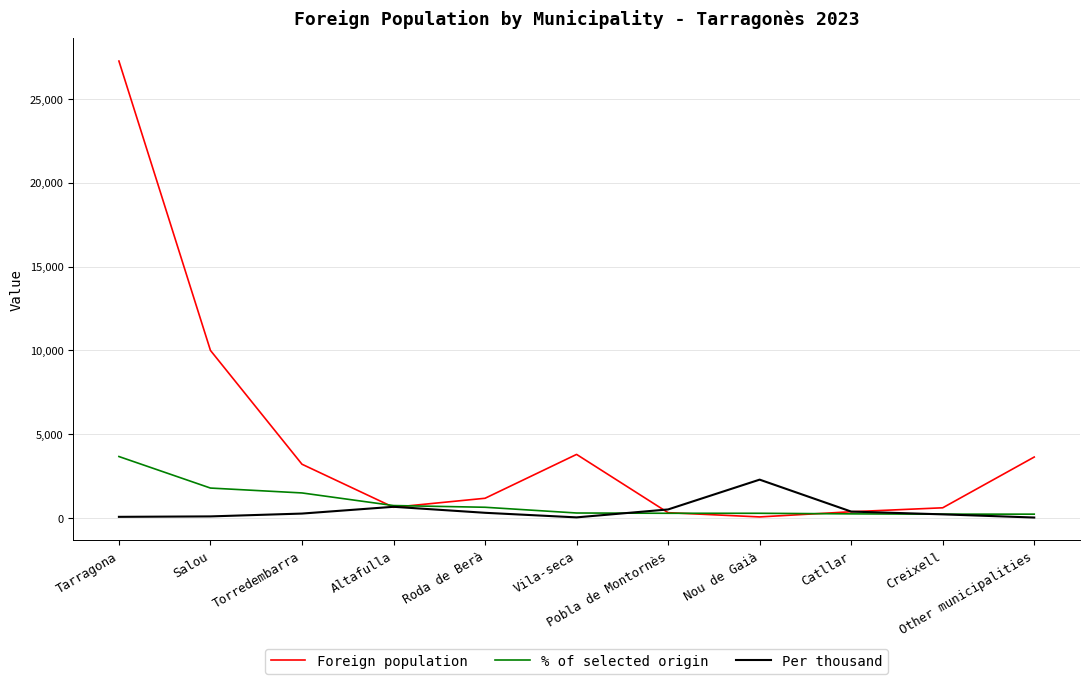

Which series has the widest spread of values?

Foreign population